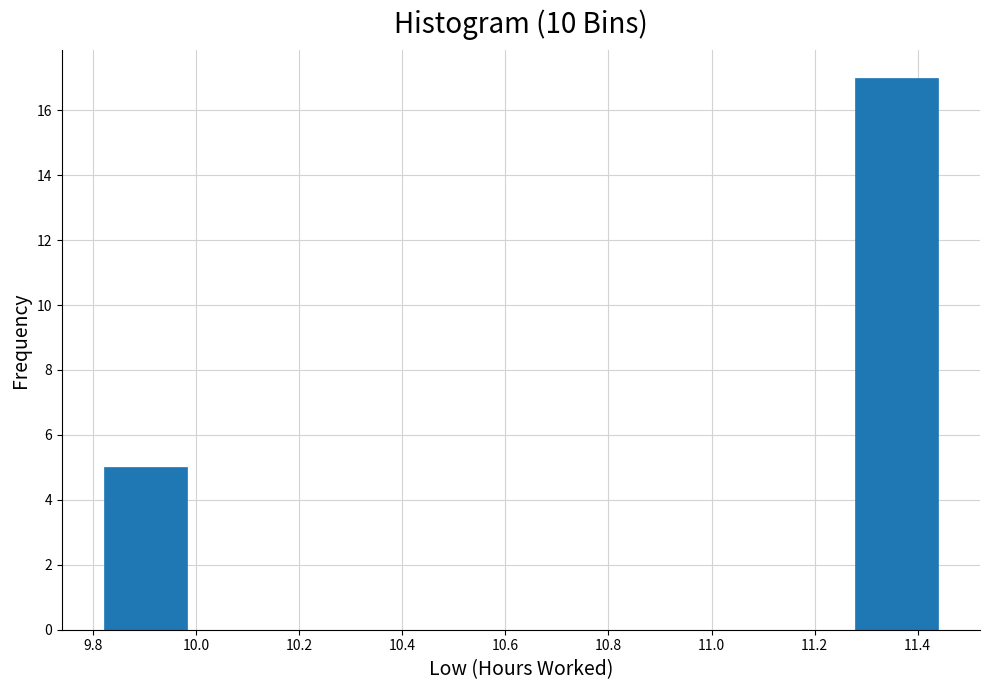

Reading left to right, list every bar in this chart as the range it spans on the x-axis followed by its height. Neither the bar edges nor the heights are printed on the chart, so give them approximately, as read against the axes.

9.820 to 9.982: 5
9.982 to 10.144: 0
10.144 to 10.306: 0
10.306 to 10.468: 0
10.468 to 10.630: 0
10.630 to 10.792: 0
10.792 to 10.954: 0
10.954 to 11.116: 0
11.116 to 11.278: 0
11.278 to 11.440: 17